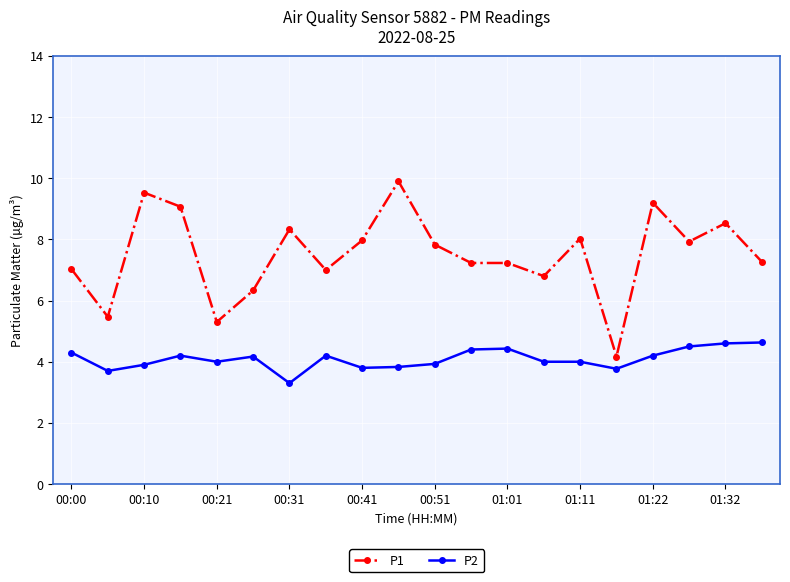

True or false: P2 and P1 intersect in this chart.

False